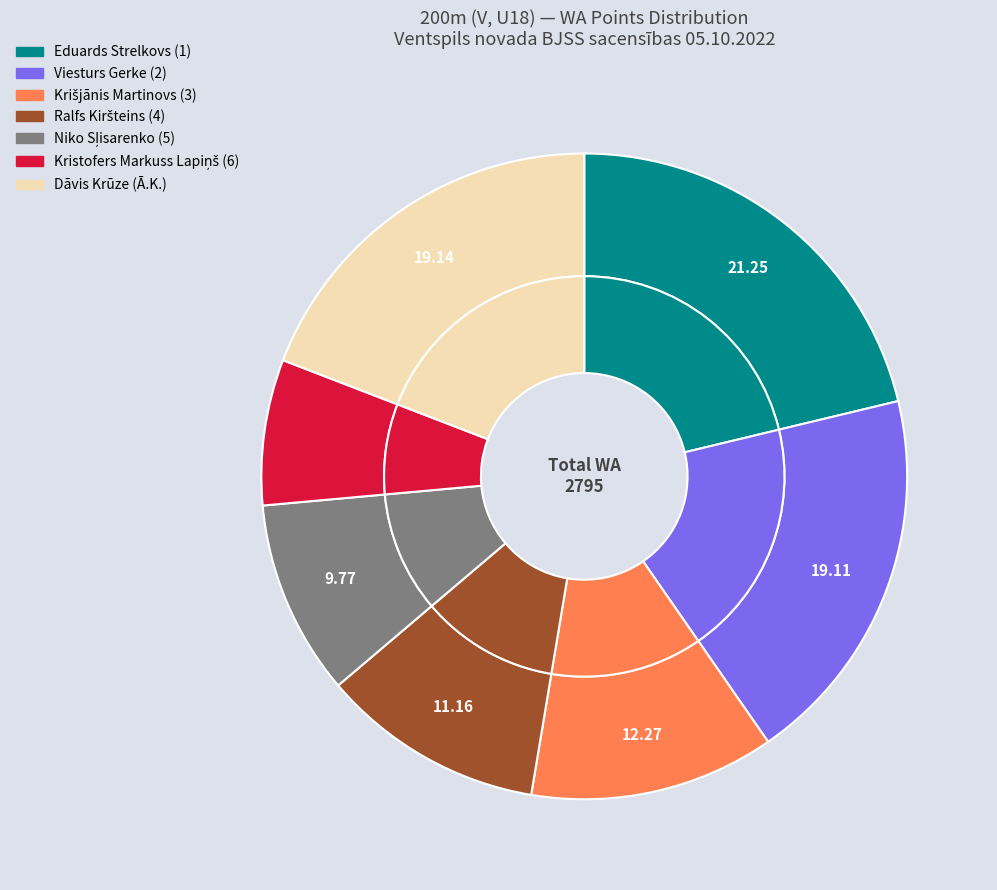

To the nearest percent, what portion does Eduards Strelkovs (1) represent?

21%